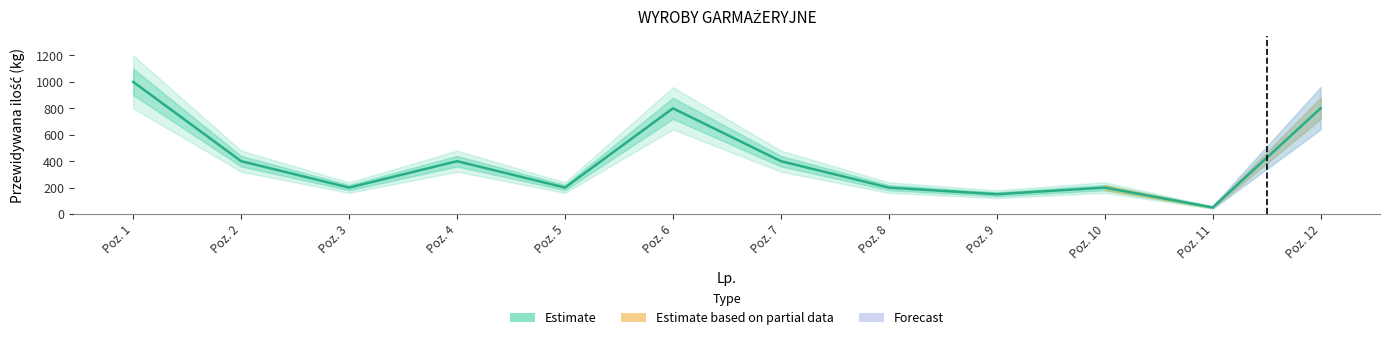

What is the change in value from Poz. 6 to Poz. 9?

-650